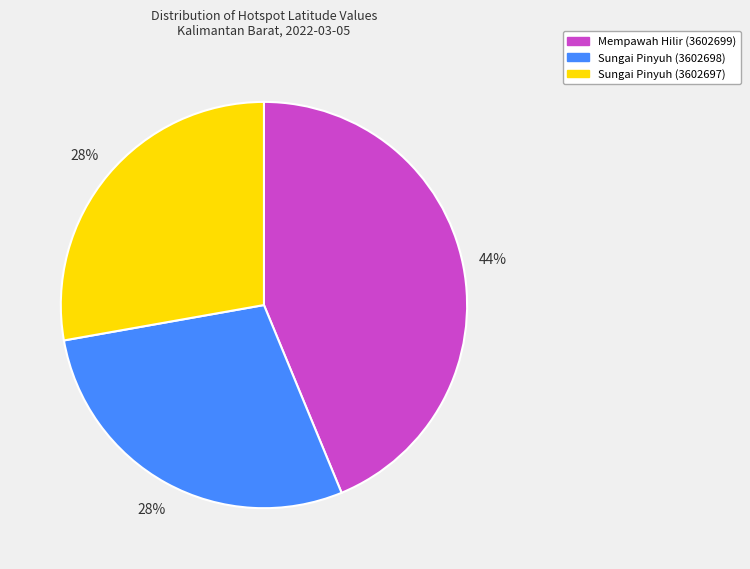

Which has a higher value, Mempawah Hilir (3602699) or Sungai Pinyuh (3602697)?

Mempawah Hilir (3602699)